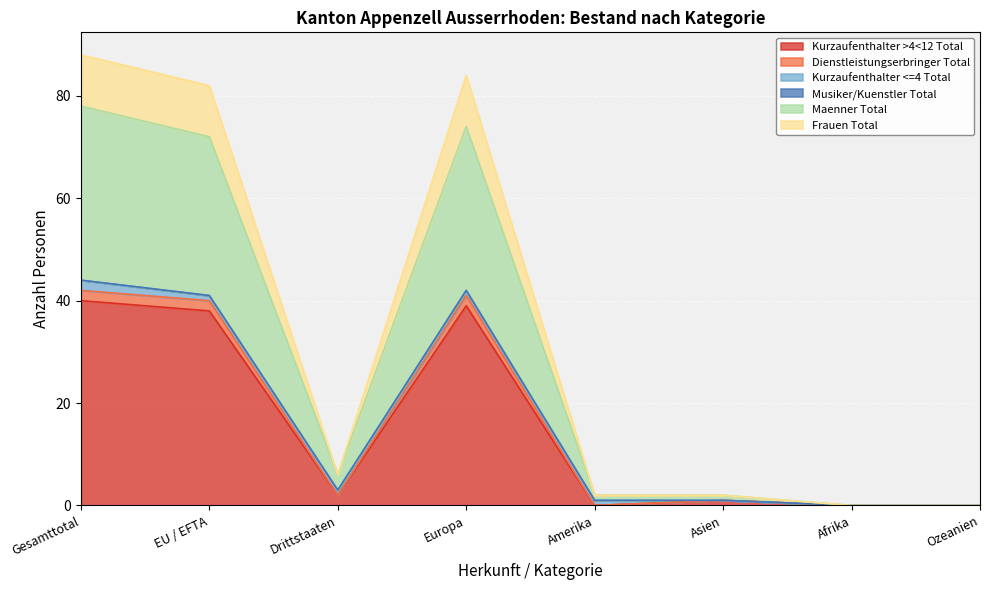

Which has a higher value, EU / EFTA or Afrika?

EU / EFTA